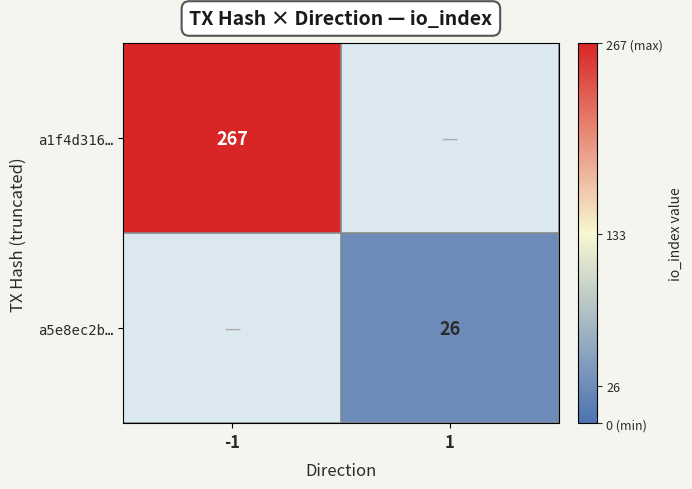

True or false: a5e8ec2b… has a value of 26 at 1.

True